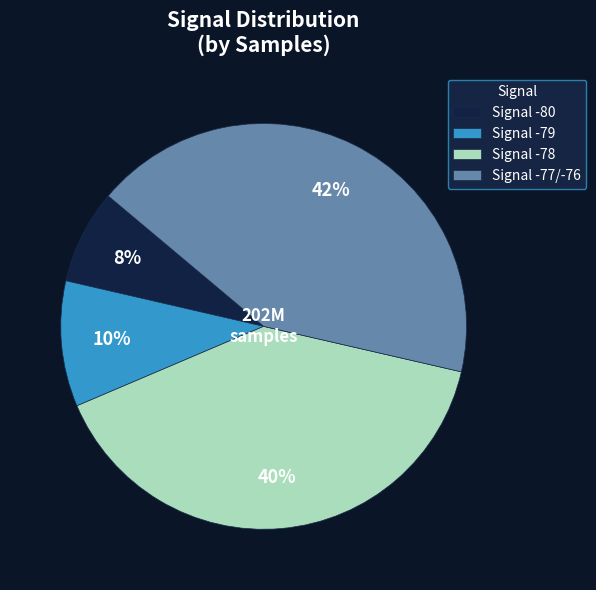

Which slice is the largest?

Signal -77/-76